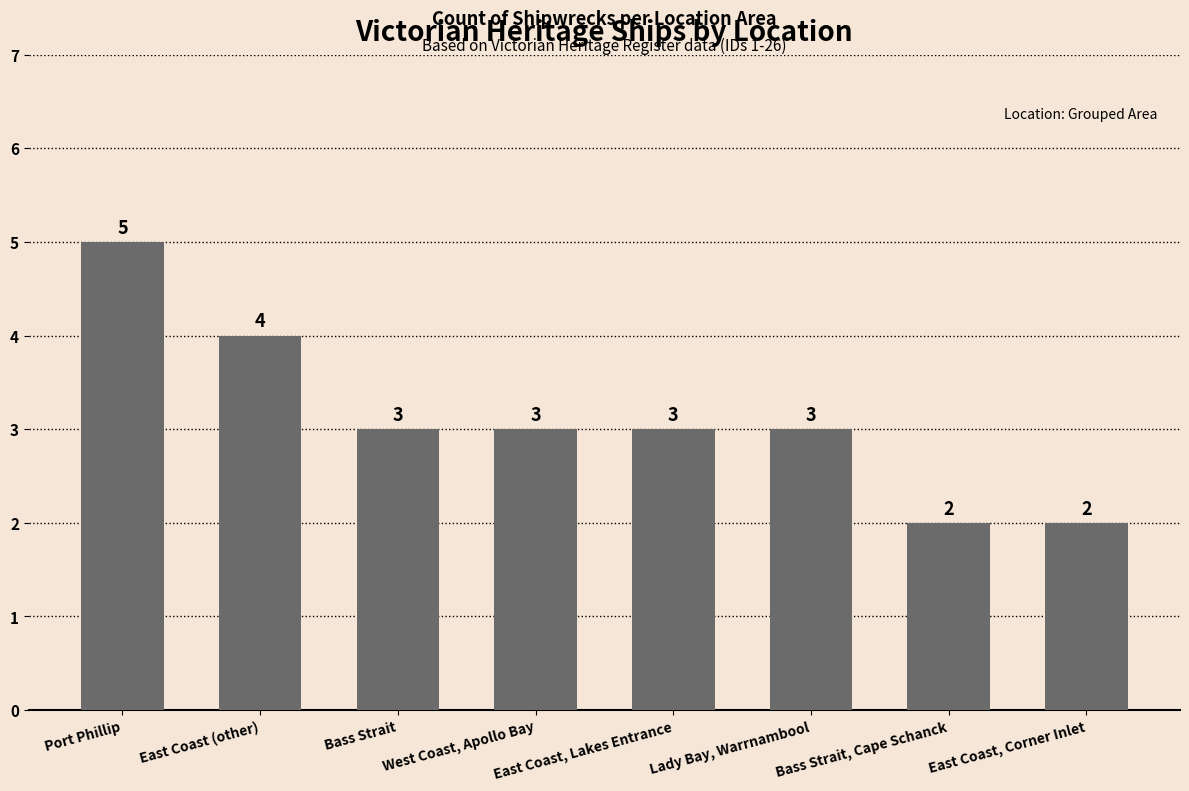

The value at West Coast, Apollo Bay is 3. True or false?

True